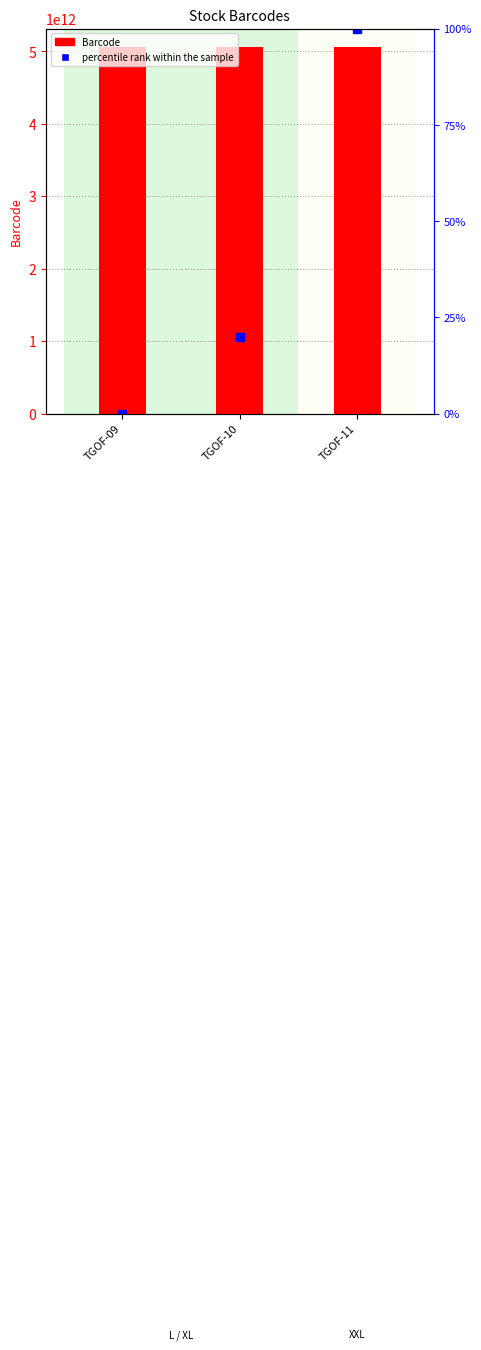

What is the spread (max minus min) of values at TGOF-10?

5060041720884